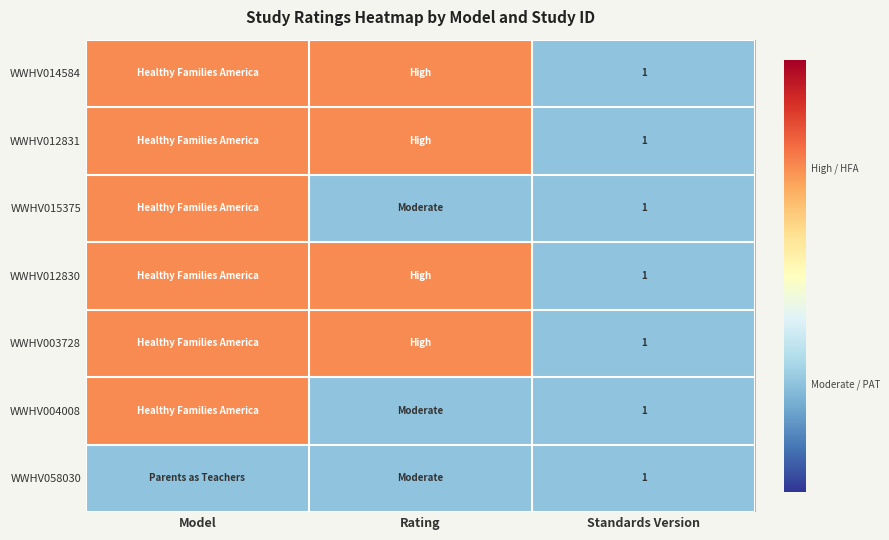

The value of WWHV014584 at Standards Version is 2. True or false?

False